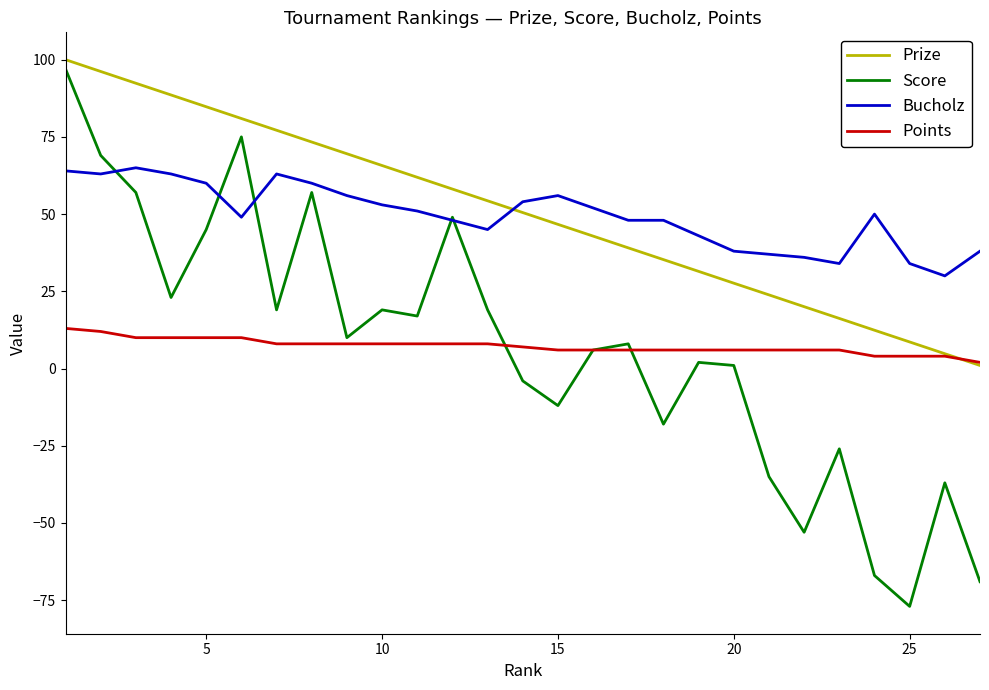

True or false: Points and Bucholz intersect in this chart.

False